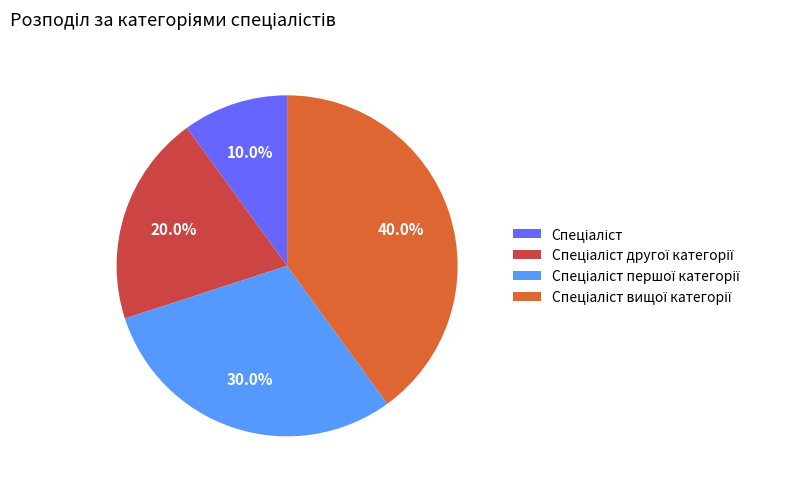

Is there any slice that represents more than half of the pie?

No